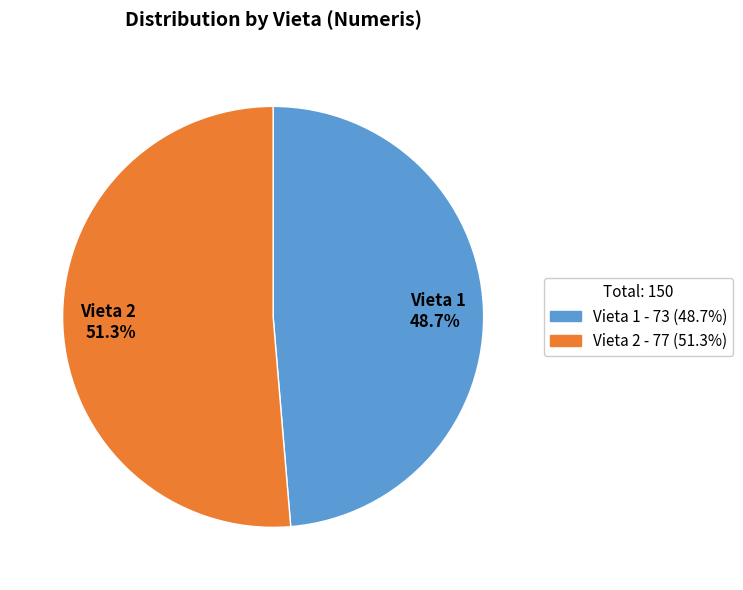

Rank the categories by value from lowest to highest.

Vieta 1 48.7%, Vieta 2 51.3%